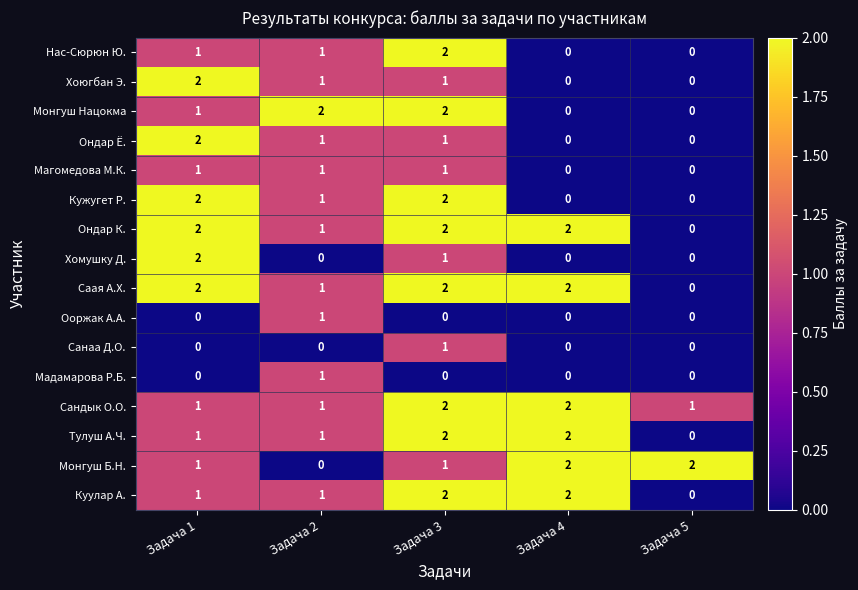

Is the value of Ондар К. at Задача 4 greater than the value of Ондар Ё. at Задача 4?

Yes